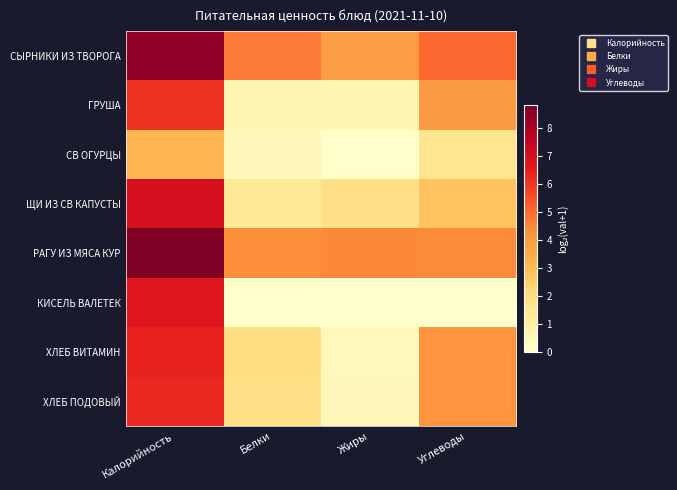

What is the maximum value shown in the chart?

8.8